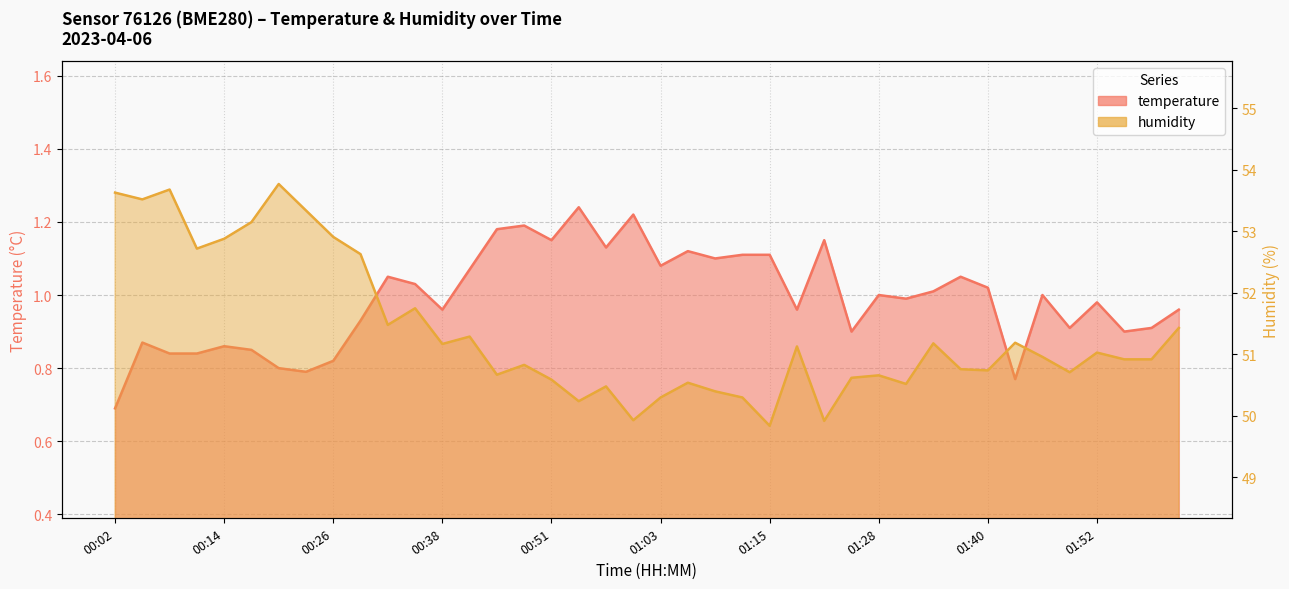

What is the lowest value of the temperature series?

0.7